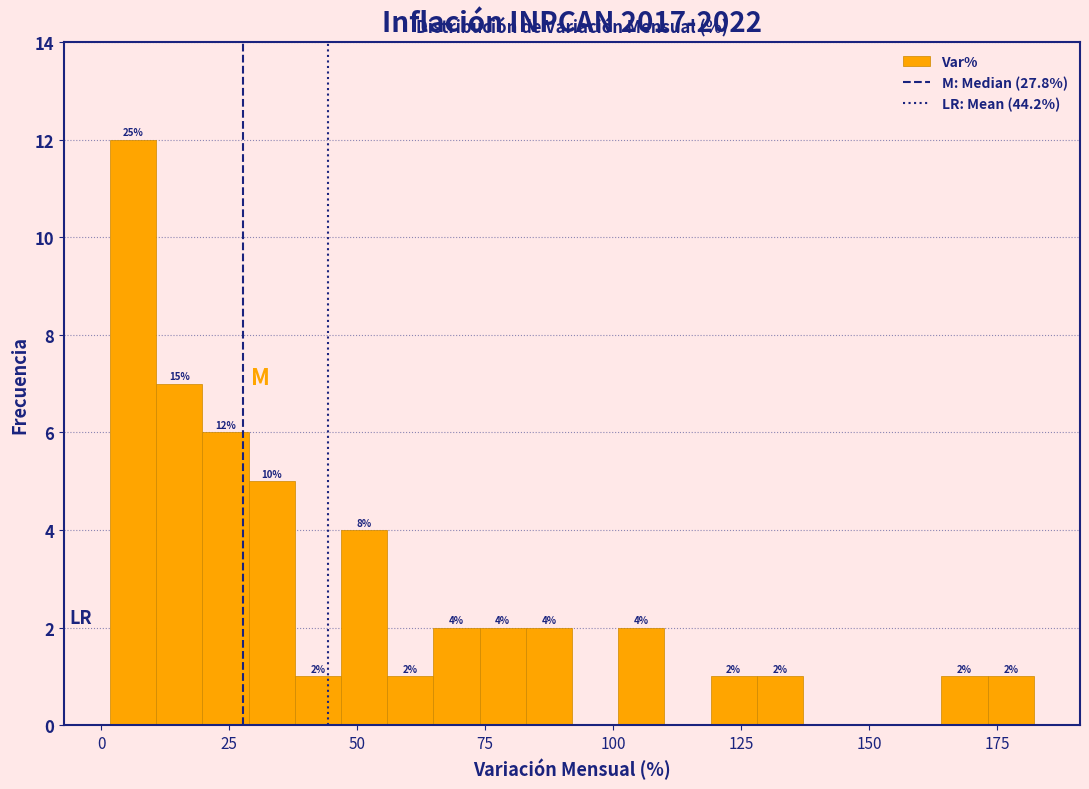

Around what value on the x-axis is the tallest bar? Give the approximate position of its centre, as read against the axis.

5